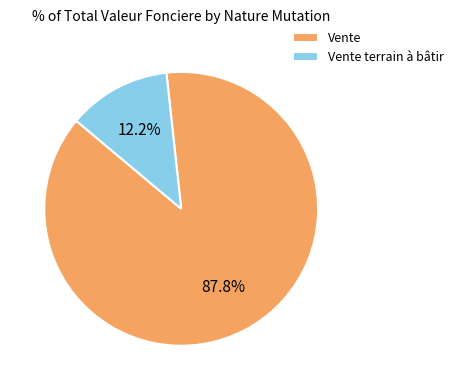

What percentage is NOT represented by Vente terrain à bâtir?

87.8%